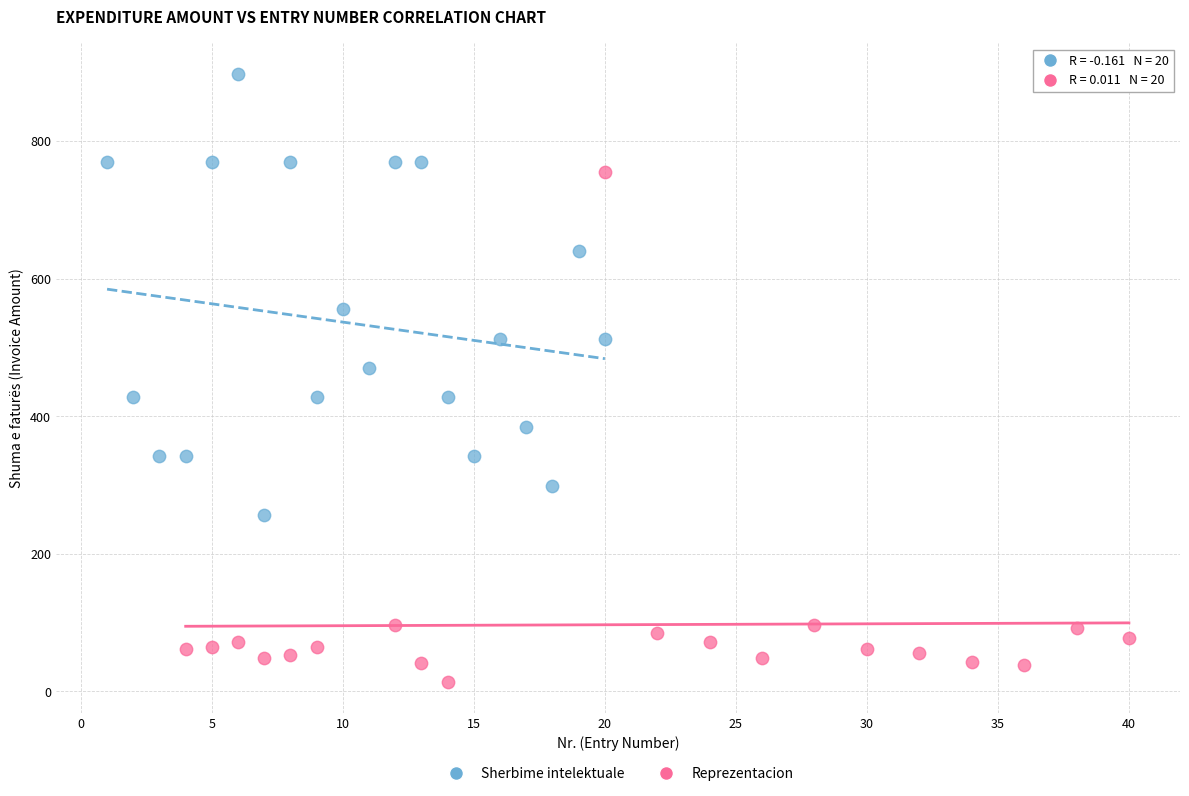

What are all the series names shown in the legend?

Sherbime intelektuale, Reprezentacion